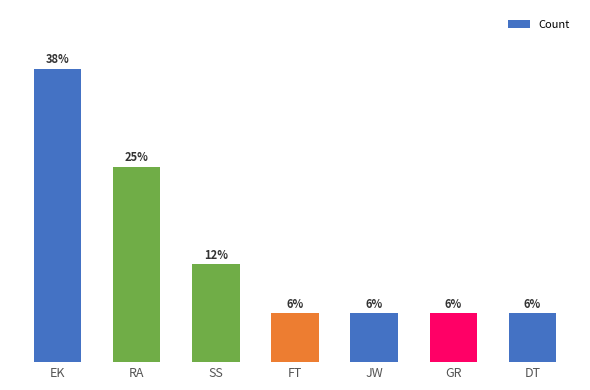

Which has a higher value, DT or RA?

RA